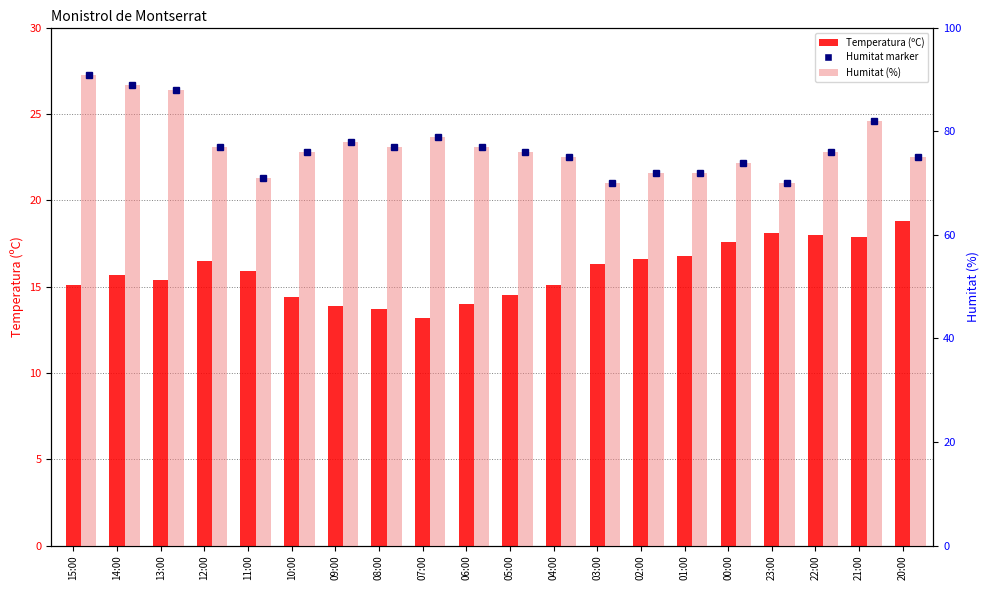

Is it true that Humitat (%) equals 77.0 at 06:00?

True